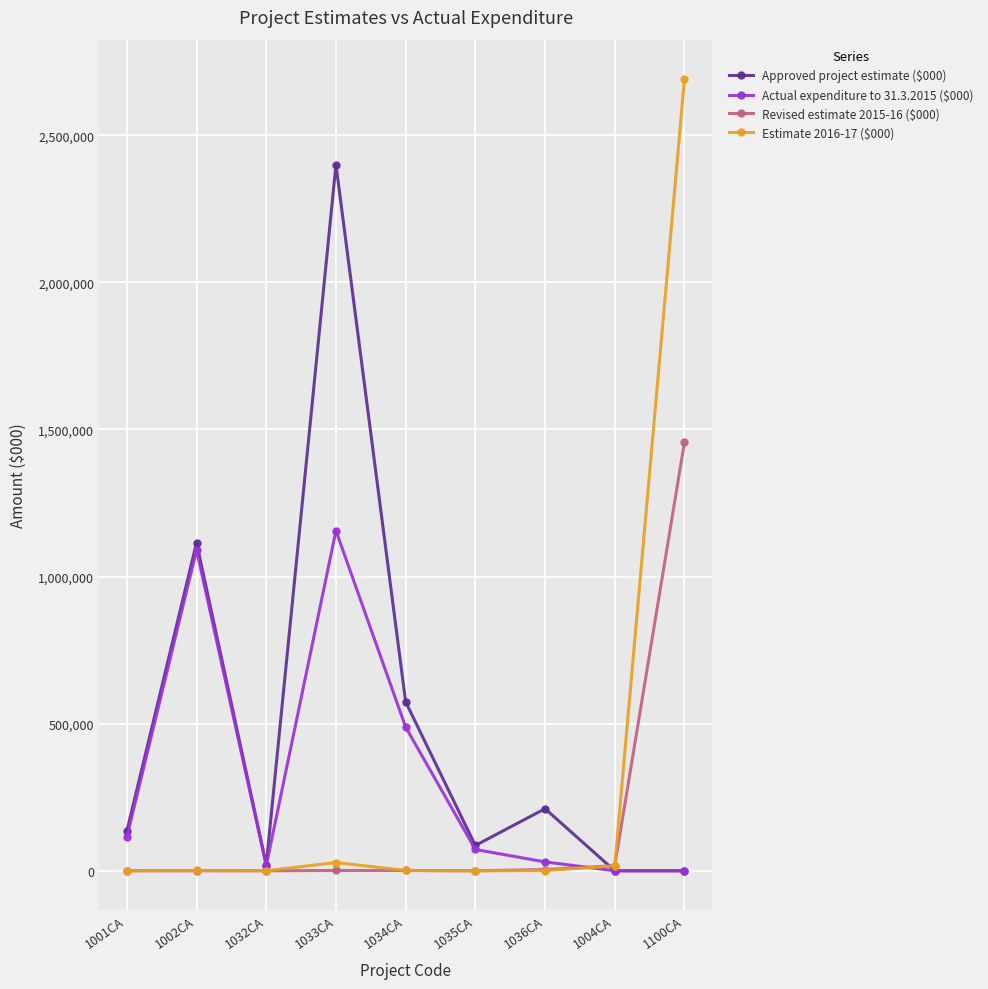

At which category is the sum across all series the highest?

1100CA